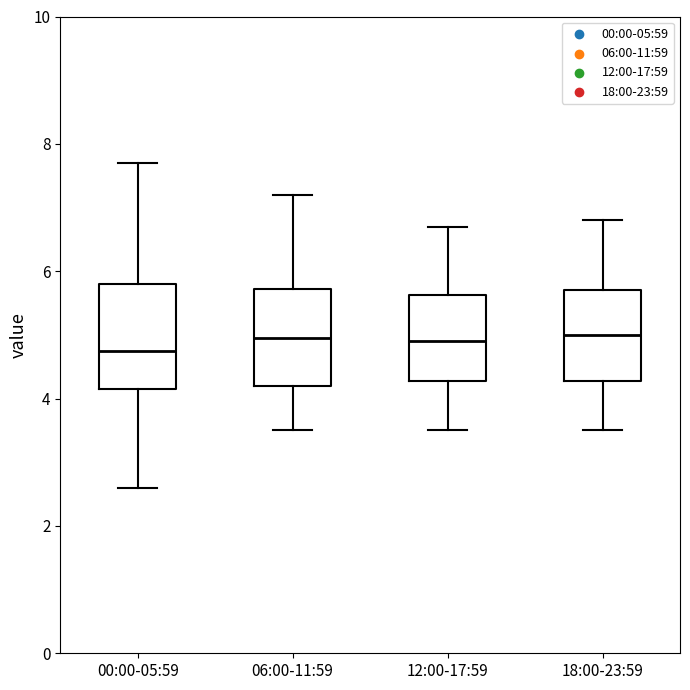

Reading left to right, read every box against the y-axis: the position of its median line, the range the box covers, and the ends of its whiskers. The values are not printed on the chart, so give them approximately, as read against the axis.

00:00-05:59: median 4.8, box 4.2 to 5.8, whiskers 2.6 to 7.8
06:00-11:59: median 5.0, box 4.2 to 5.8, whiskers 3.6 to 7.2
12:00-17:59: median 5.0, box 4.2 to 5.6, whiskers 3.6 to 6.8
18:00-23:59: median 5.0, box 4.2 to 5.8, whiskers 3.6 to 6.8